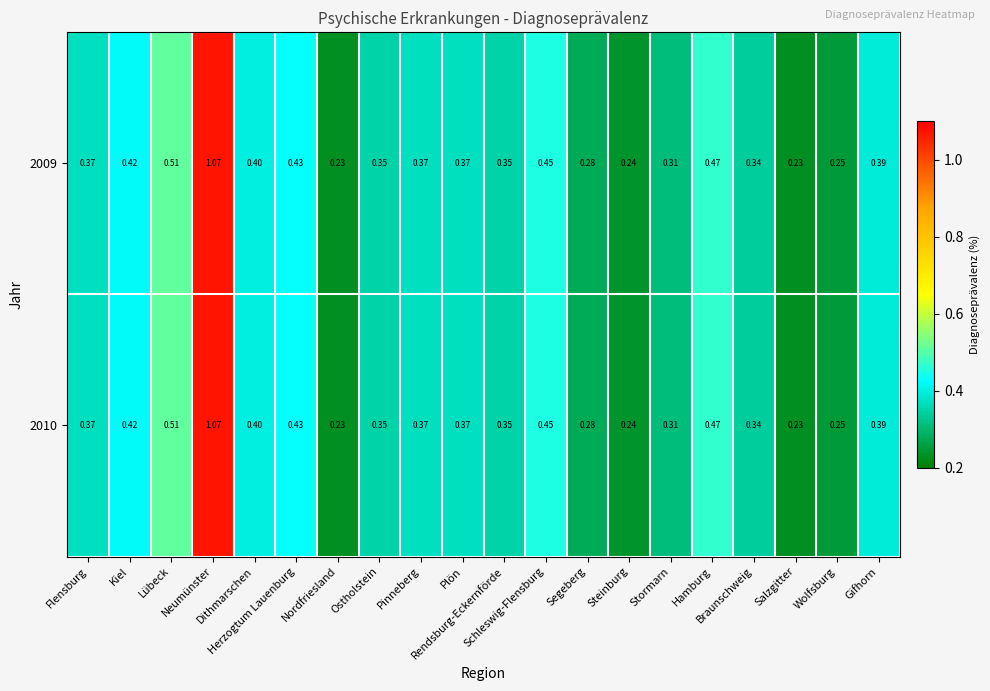

Reading left to right, list all the values displayed in this chart.

2009: Flensburg=0.4	Kiel=0.4	Lübeck=0.5	Neumünster=1.1	Dithmarschen=0.4	Herzogtum Lauenburg=0.4	Nordfriesland=0.2	Ostholstein=0.3	Pinneberg=0.4	Plön=0.4	Rendsburg-Eckernförde=0.3	Schleswig-Flensburg=0.5	Segeberg=0.3	Steinburg=0.2	Stormarn=0.3	Hamburg=0.5	Braunschweig=0.3	Salzgitter=0.2	Wolfsburg=0.2	Gifhorn=0.4
2010: Flensburg=0.4	Kiel=0.4	Lübeck=0.5	Neumünster=1.1	Dithmarschen=0.4	Herzogtum Lauenburg=0.4	Nordfriesland=0.2	Ostholstein=0.3	Pinneberg=0.4	Plön=0.4	Rendsburg-Eckernförde=0.3	Schleswig-Flensburg=0.5	Segeberg=0.3	Steinburg=0.2	Stormarn=0.3	Hamburg=0.5	Braunschweig=0.3	Salzgitter=0.2	Wolfsburg=0.2	Gifhorn=0.4